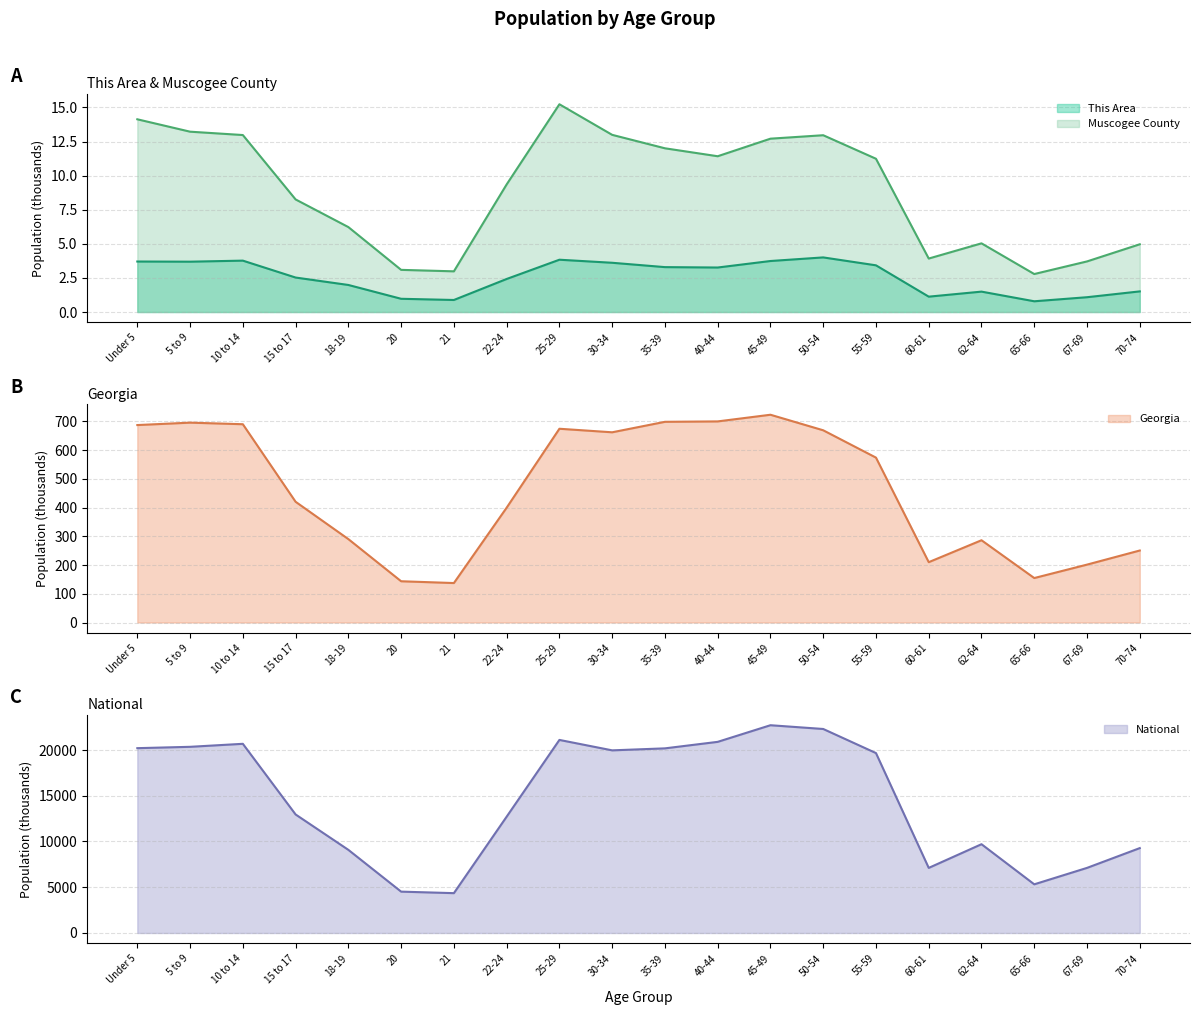

At which category does National reach its first local peak?

10 to 14